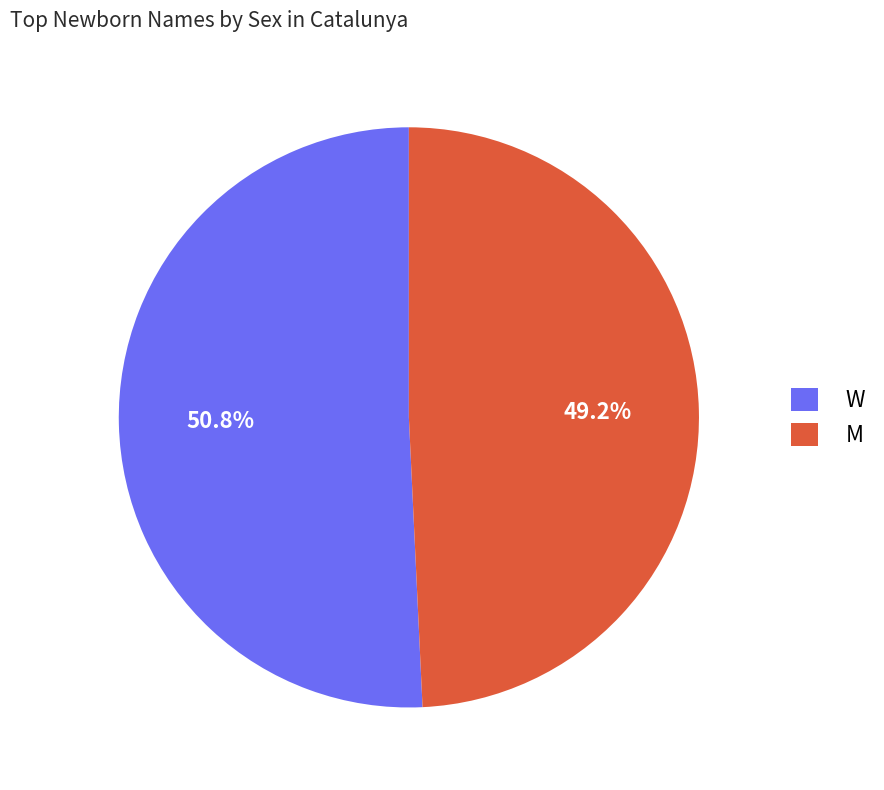

What percentage do M and W together represent?

100.0%